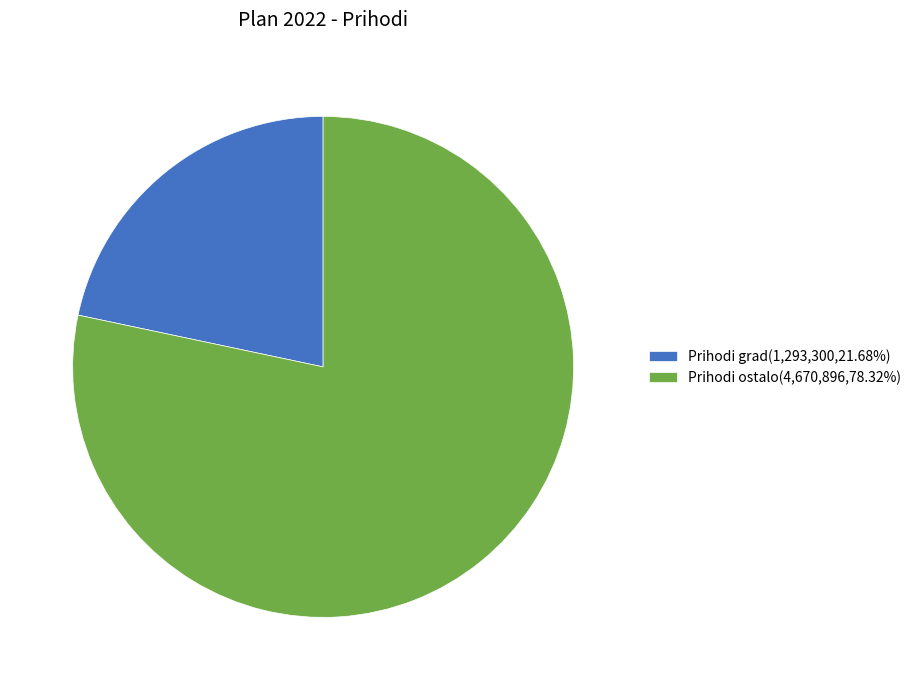

Do Prihodi grad(1,293,300,21.68%) and Prihodi ostalo(4,670,896,78.32%) together represent more than half of the pie?

Yes